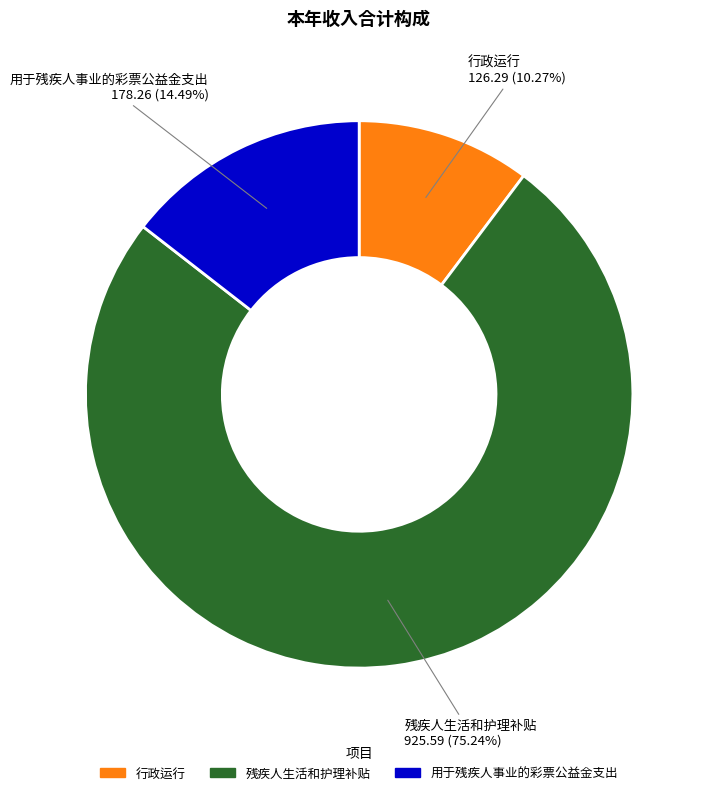

Between 行政运行 and 残疾人生活和护理补贴, which is larger?

残疾人生活和护理补贴